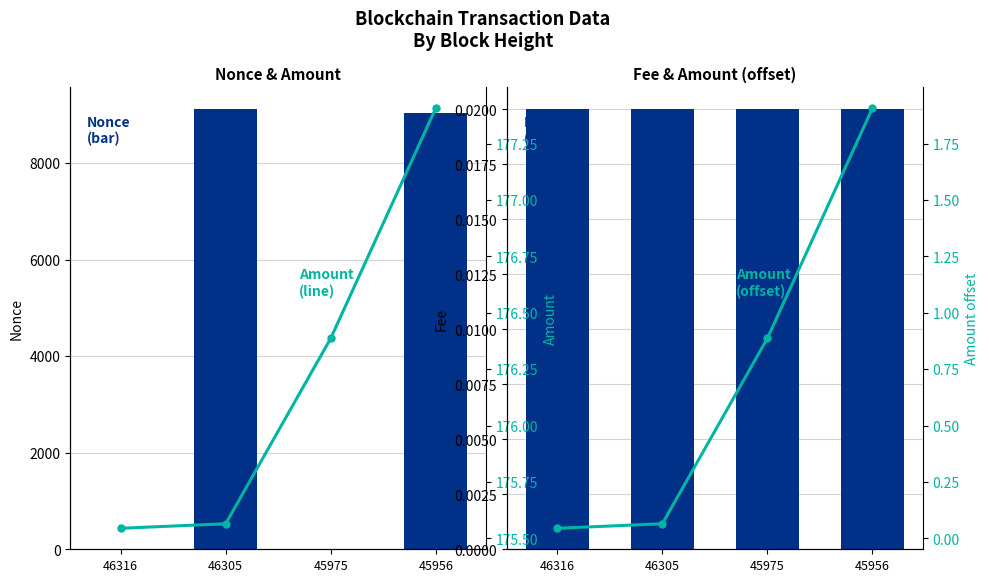

Which category has the lowest value across all series?

45975